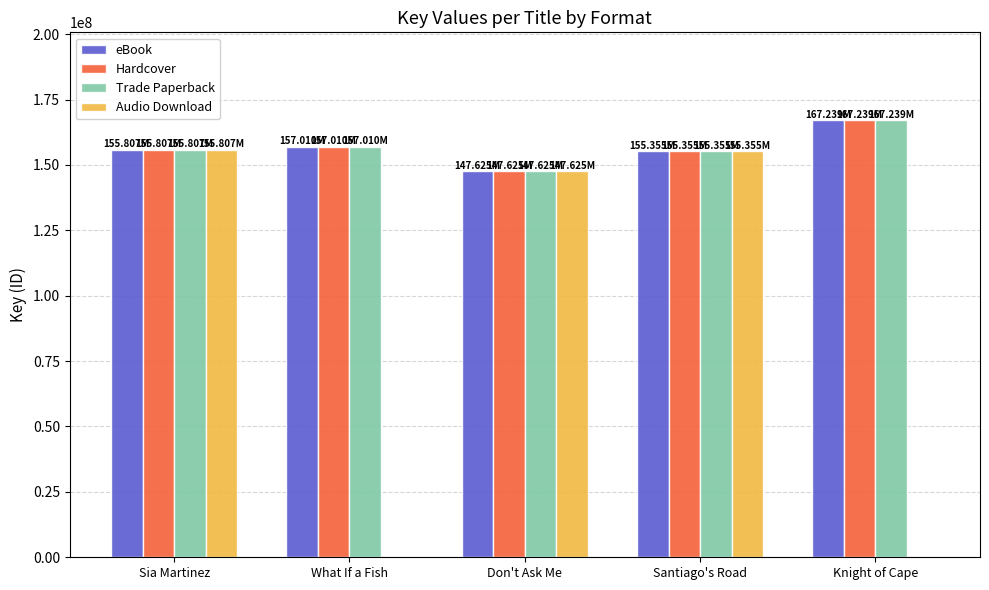

Which category has the highest value across all series?

Knight of Cape